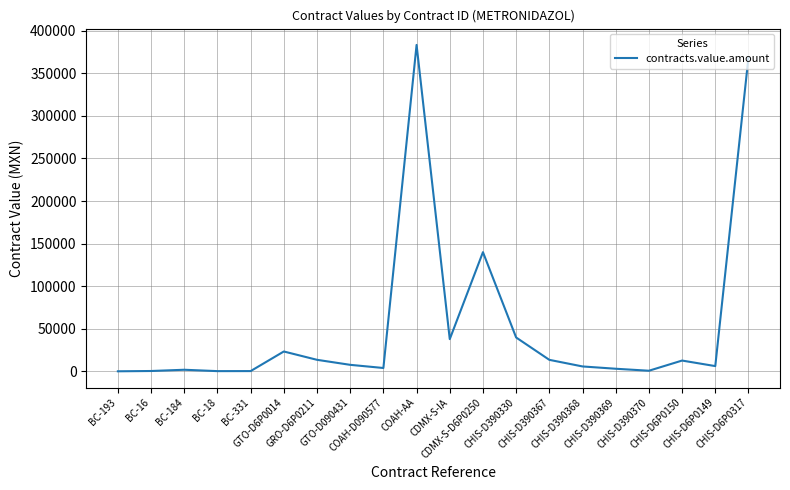

At which label does the data first exceed 7776?

GTO-D6P0014